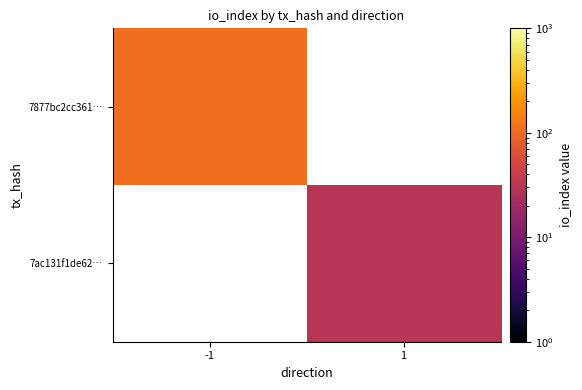

How many positive values does the 7877bc2cc361… series have?

1